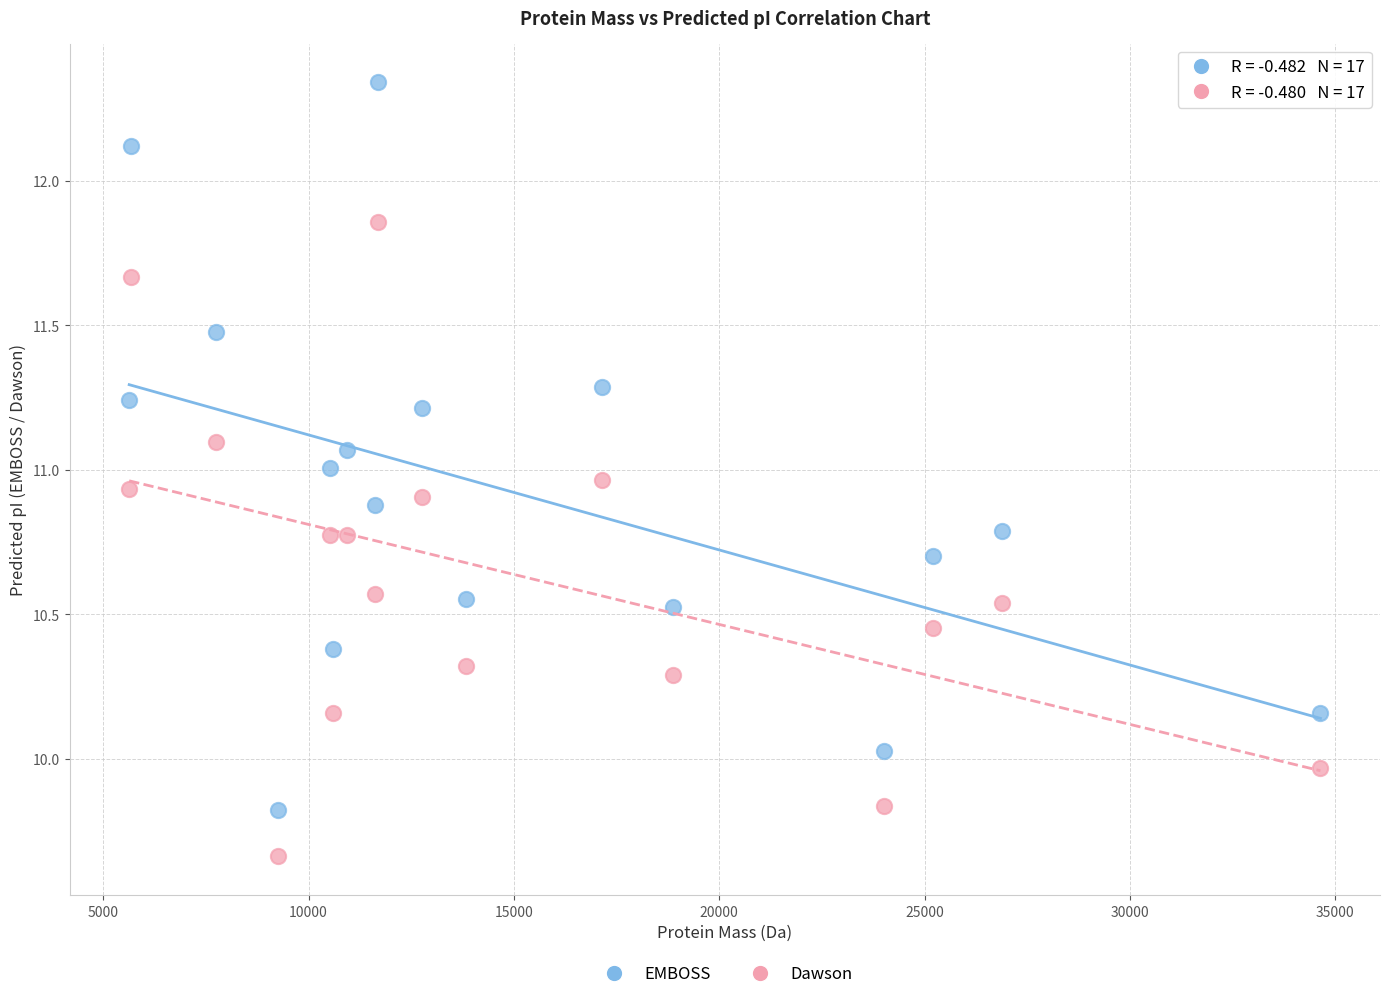

Across all data points, what is the range of Y values (max minus min)?

2.7